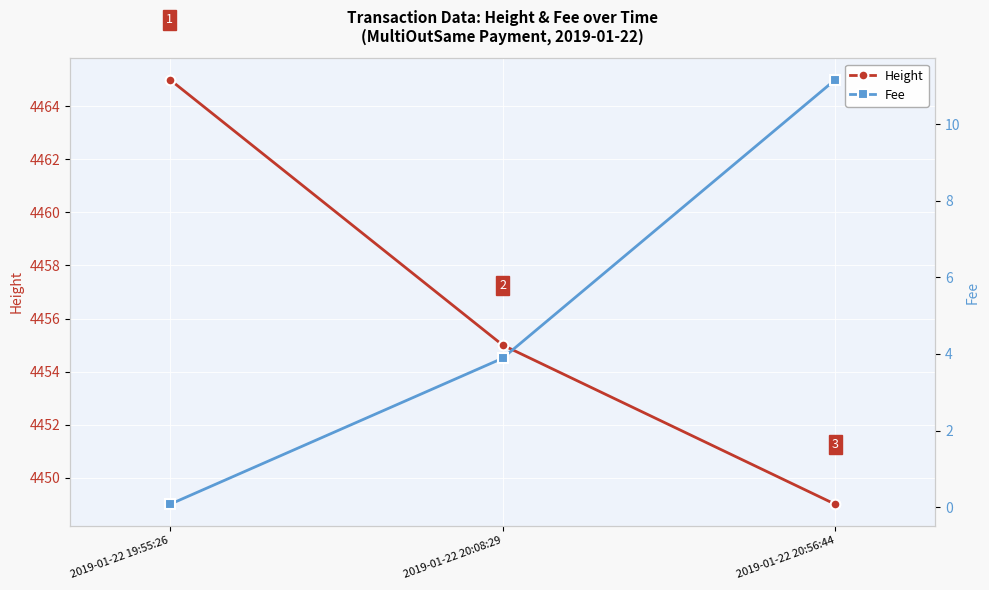

How many lines are shown in the chart?

2